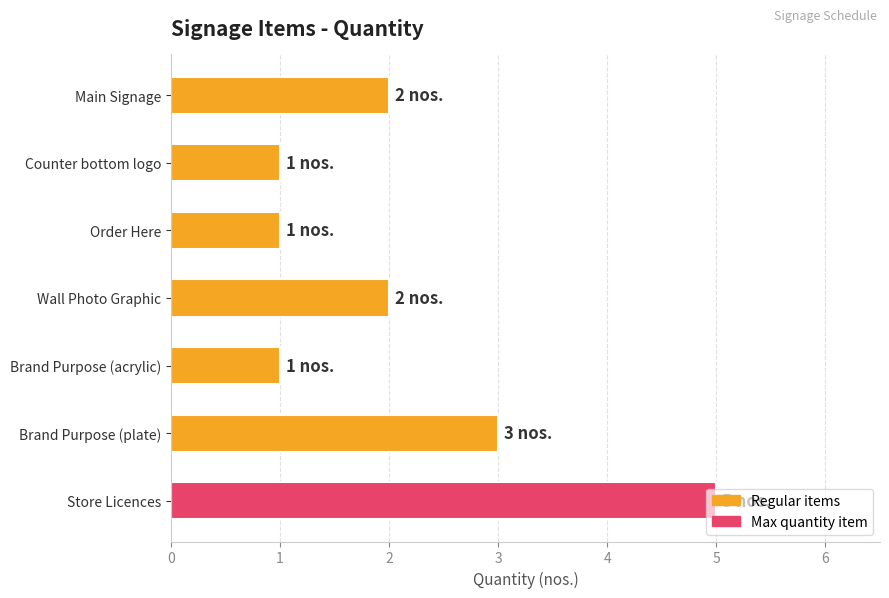

What position from the top is Store Licences?

7